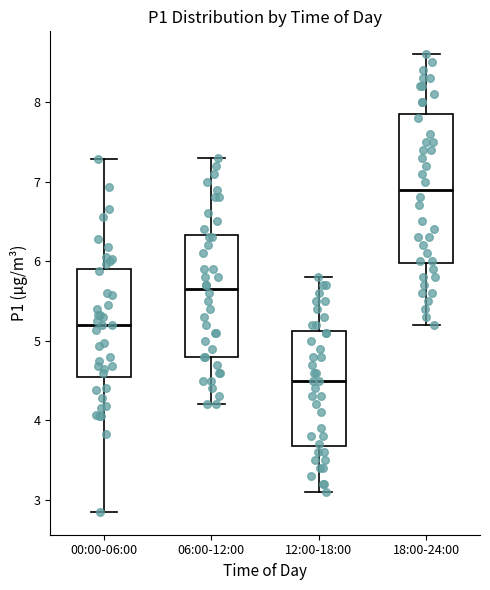

Reading left to right, read every box against the y-axis: the position of its median line, the range the box covers, and the ends of its whiskers. The values are not printed on the chart, so give them approximately, as read against the axis.

00:00-06:00: median 5.2, box 4.6 to 5.9, whiskers 2.9 to 7.3
06:00-12:00: median 5.7, box 4.8 to 6.3, whiskers 4.2 to 7.3
12:00-18:00: median 4.5, box 3.7 to 5.1, whiskers 3.1 to 5.8
18:00-24:00: median 6.9, box 6.0 to 7.9, whiskers 5.2 to 8.6